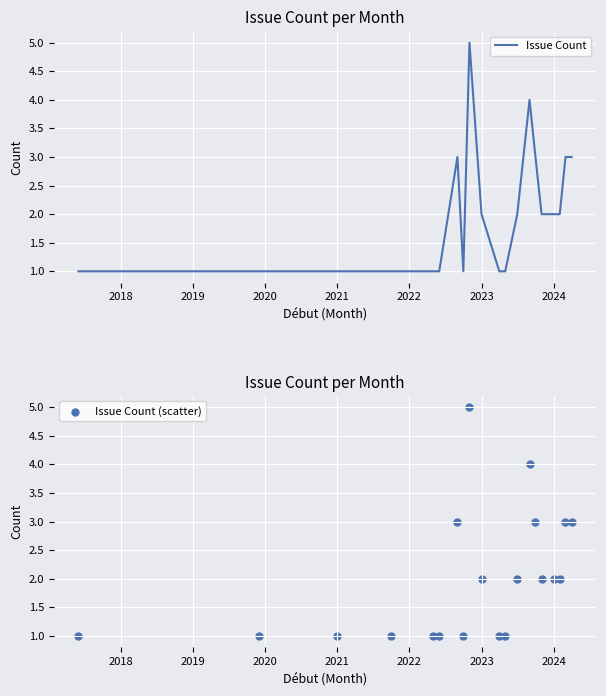

What is the maximum value for Issue Count?

5